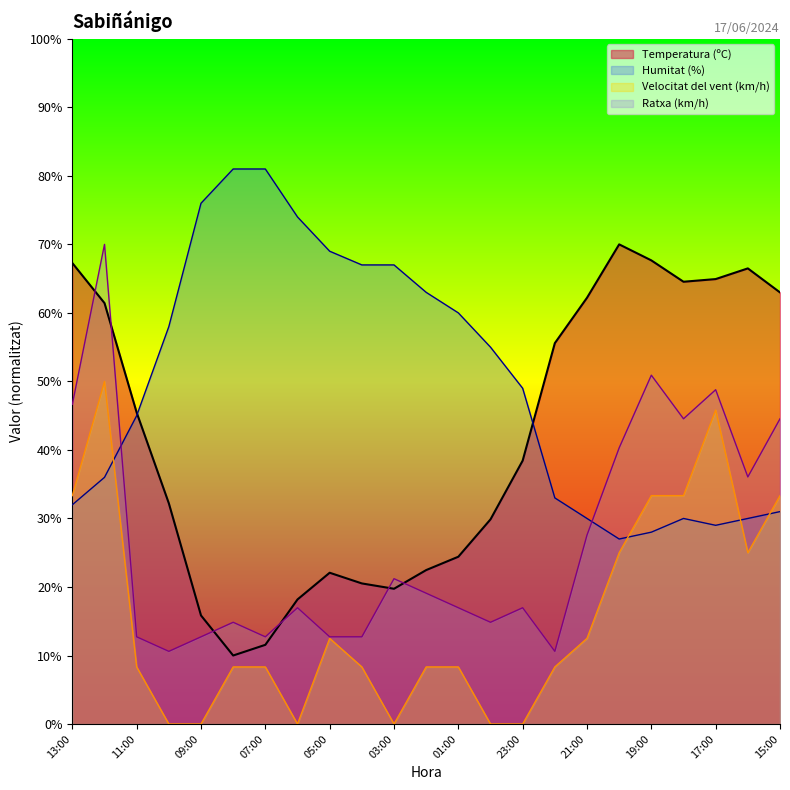

At which label does Ratxa (km/h) reach its peak?

12:00